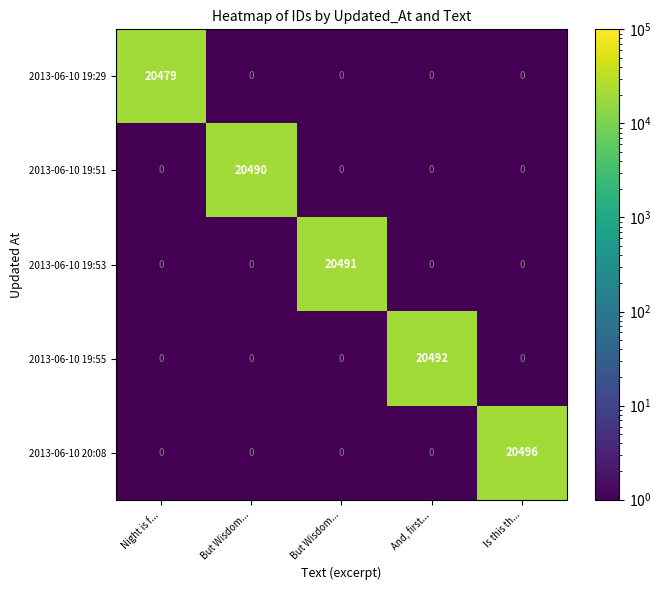

How many distinct data groups are displayed?

5